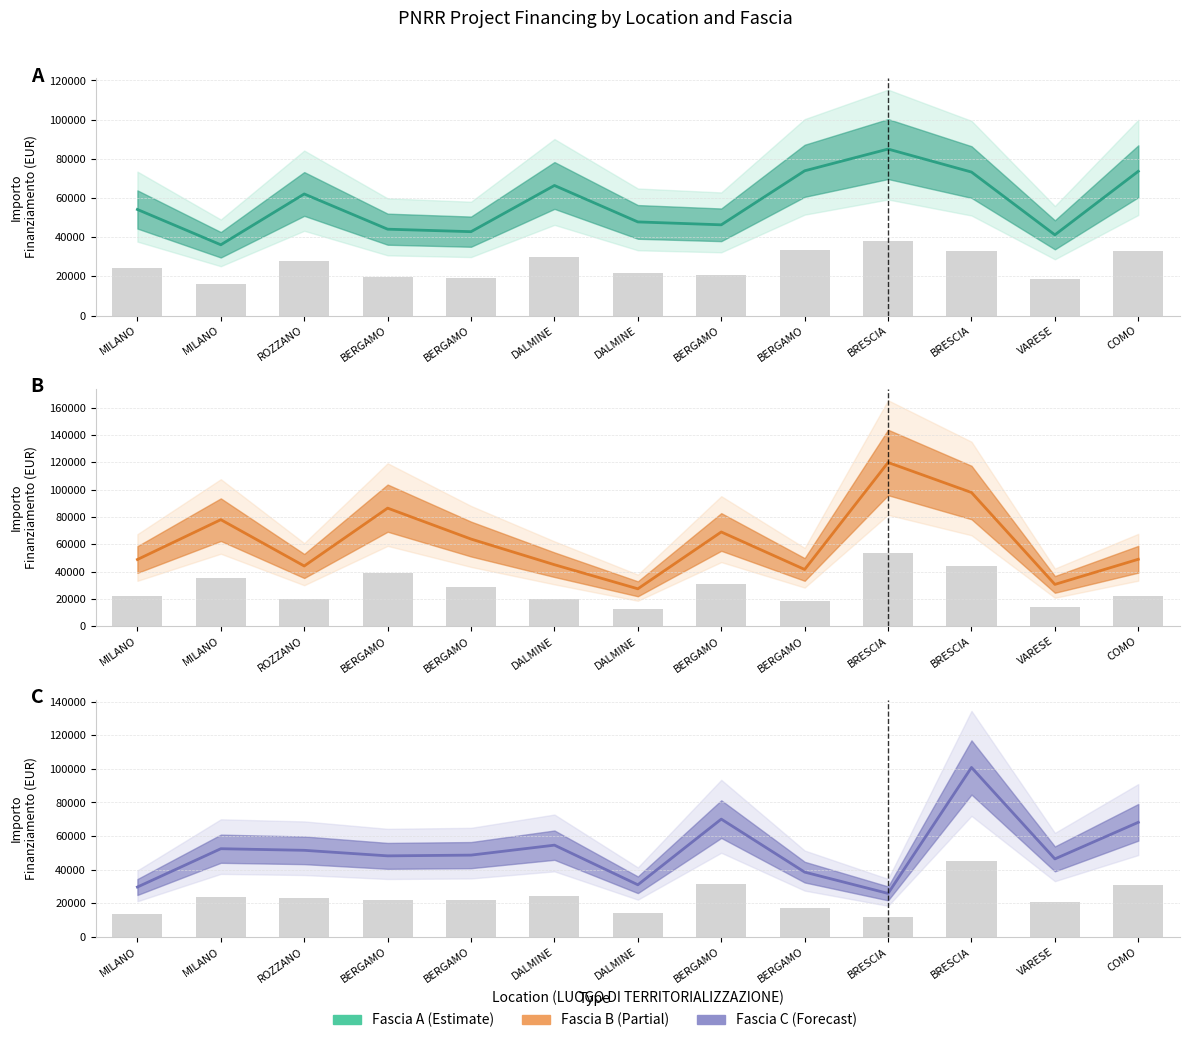

How many data points in Fascia B (bar) are above 22031?

7